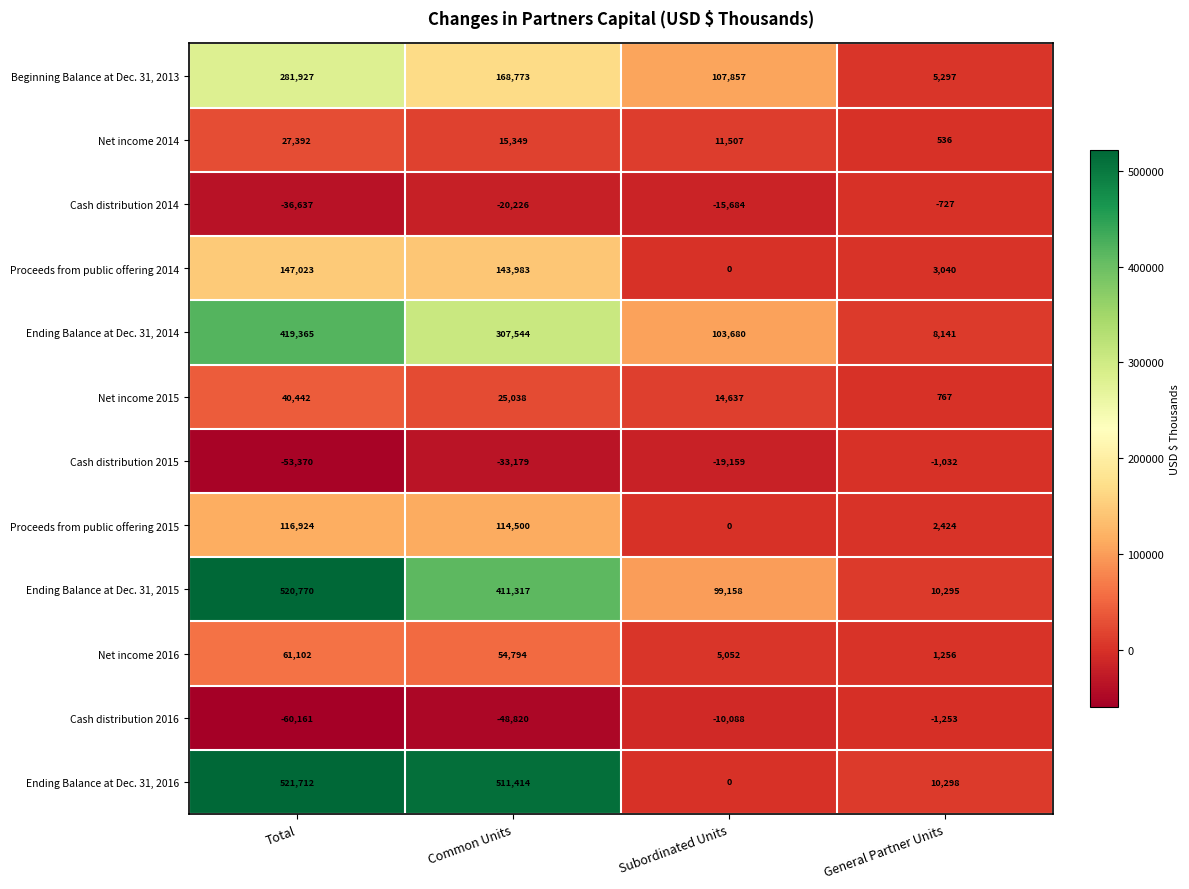

Which series has the widest spread of values?

Ending Balance at Dec. 31, 2016